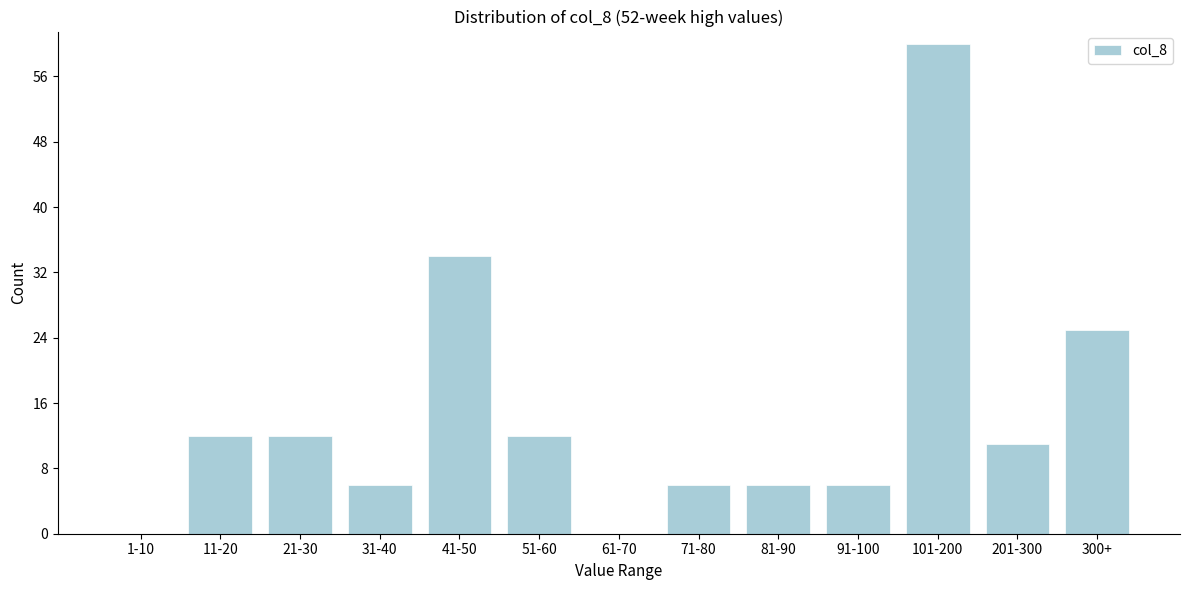

Reading right to left, what are all the values shown in this chart?

300+=25	201-300=11	101-200=60	91-100=6	81-90=6	71-80=6	61-70=0	51-60=12	41-50=34	31-40=6	21-30=12	11-20=12	1-10=0